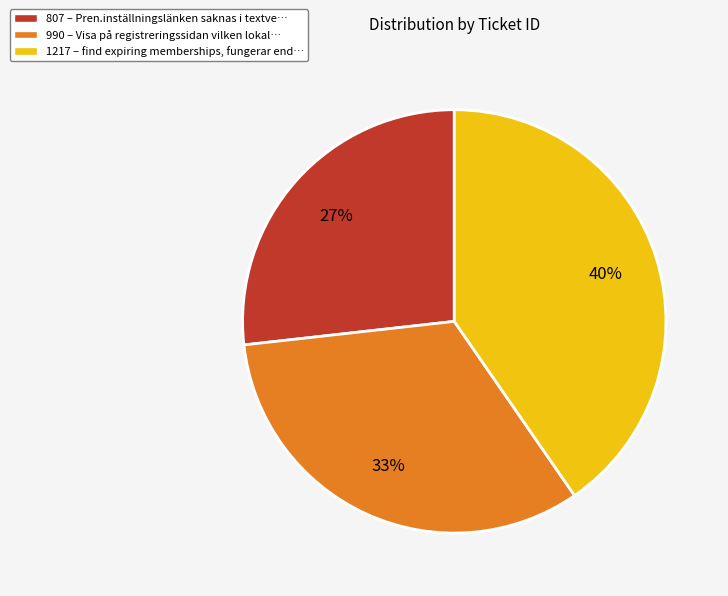

Which category has the biggest portion of the pie?

1217